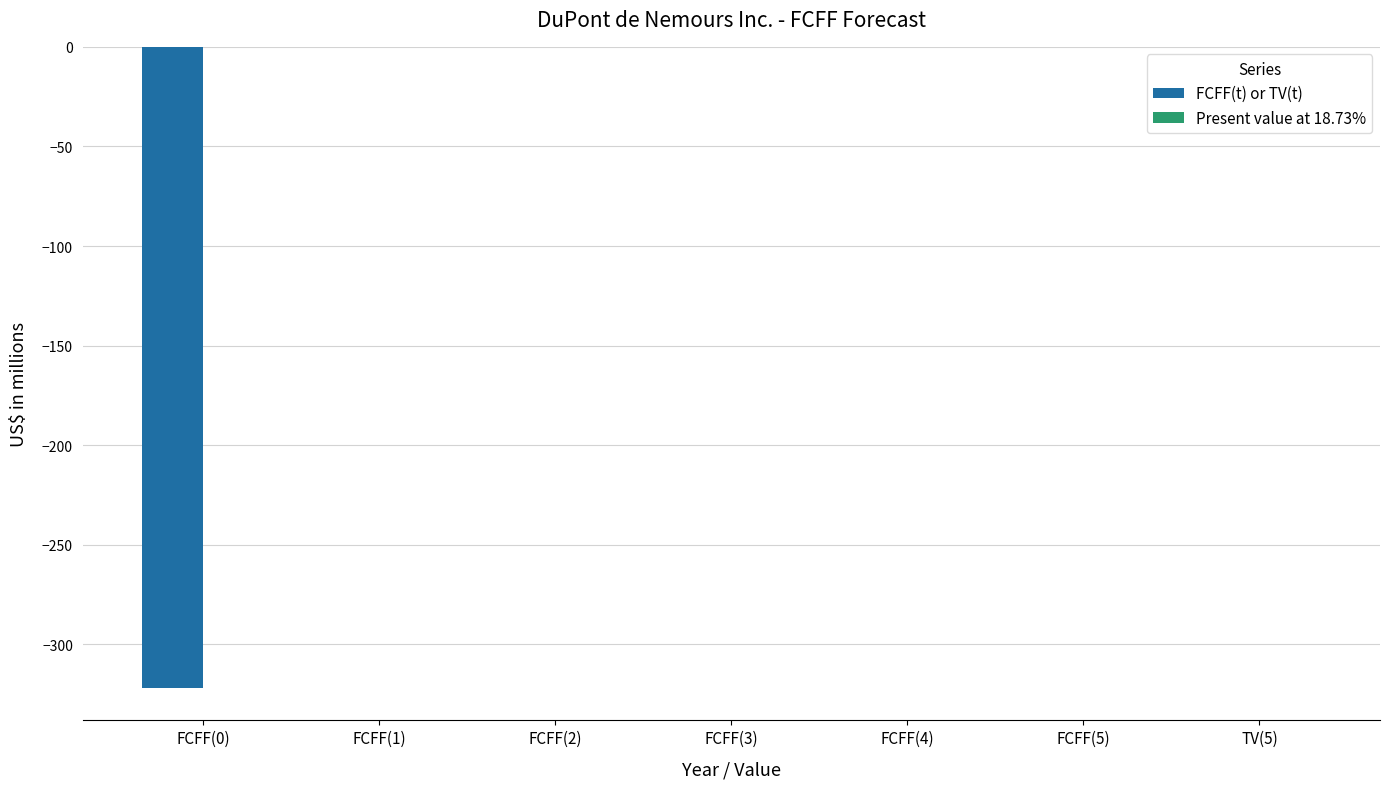

The value at FCFF(0) is -224. True or false?

False